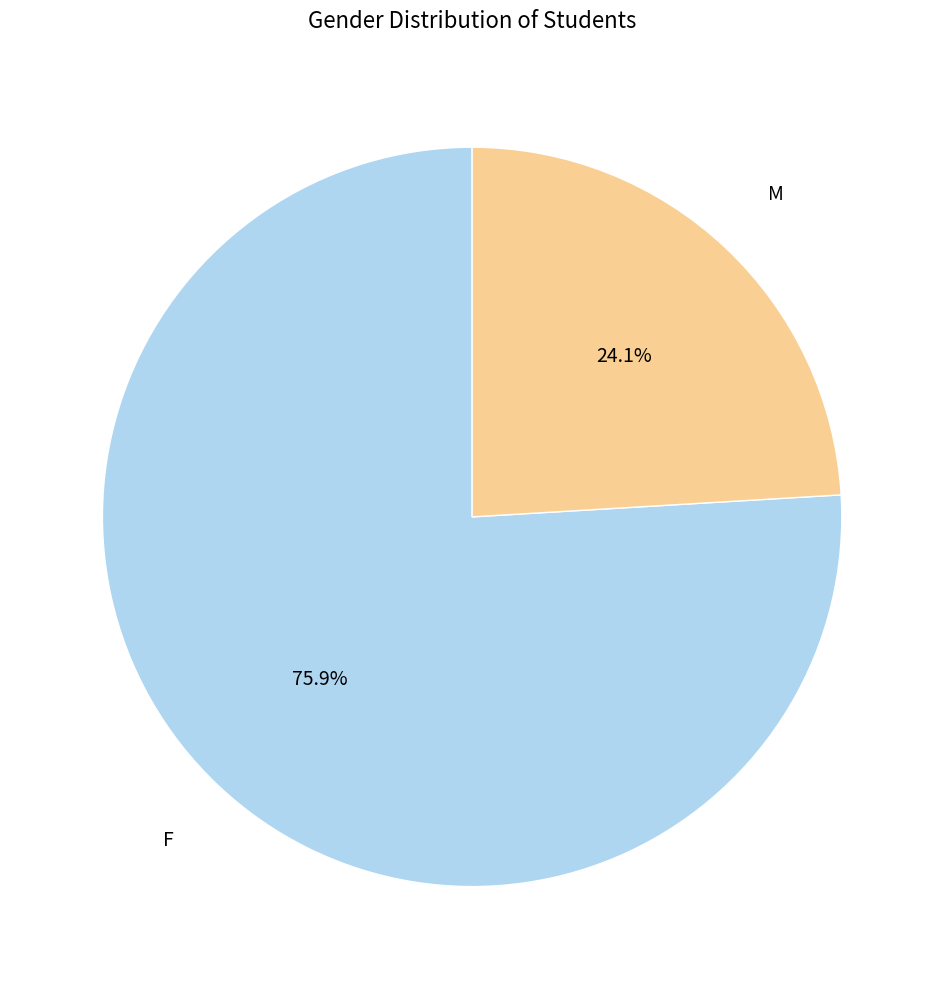

Does any single category account for the majority?

Yes